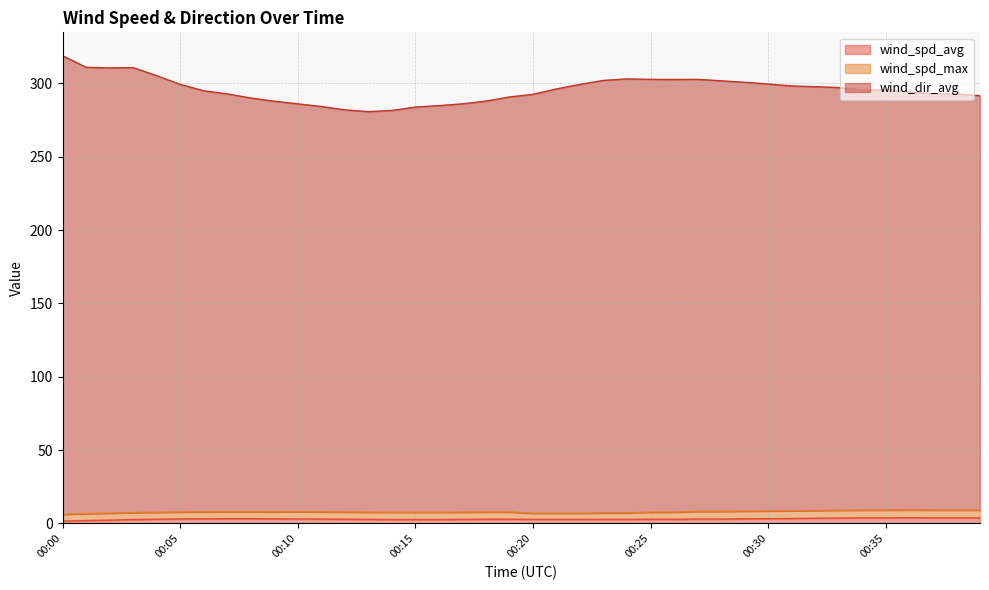

True or false: wind_dir_avg and wind_spd_avg intersect in this chart.

False